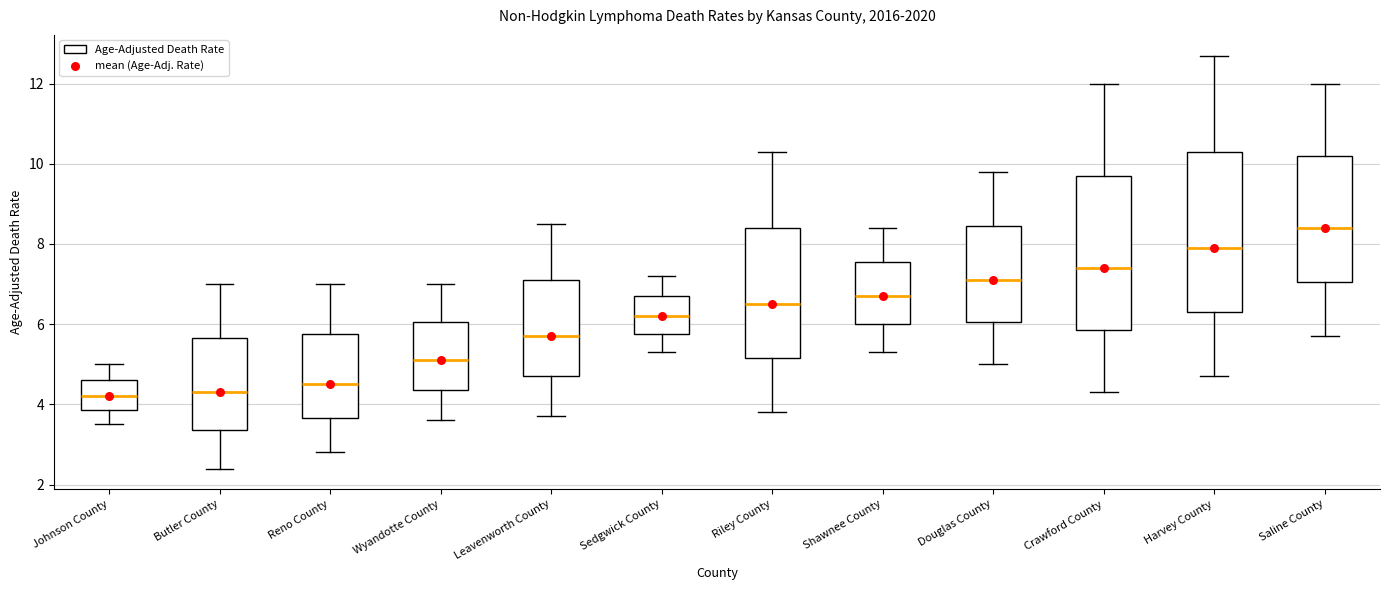

Reading left to right, read every box against the y-axis: the position of its median line, the range the box covers, and the ends of its whiskers. The values are not printed on the chart, so give them approximately, as read against the axis.

Johnson County: median 4.2, box 3.8 to 4.6, whiskers 3.6 to 5.0
Butler County: median 4.4, box 3.4 to 5.6, whiskers 2.4 to 7.0
Reno County: median 4.6, box 3.6 to 5.8, whiskers 2.8 to 7.0
Wyandotte County: median 5.2, box 4.4 to 6.0, whiskers 3.6 to 7.0
Leavenworth County: median 5.8, box 4.8 to 7.2, whiskers 3.8 to 8.6
Sedgwick County: median 6.2, box 5.8 to 6.8, whiskers 5.4 to 7.2
Riley County: median 6.6, box 5.2 to 8.4, whiskers 3.8 to 10.4
Shawnee County: median 6.8, box 6.0 to 7.6, whiskers 5.4 to 8.4
Douglas County: median 7.2, box 6.0 to 8.4, whiskers 5.0 to 9.8
Crawford County: median 7.4, box 5.8 to 9.8, whiskers 4.4 to 12.0
Harvey County: median 8.0, box 6.4 to 10.4, whiskers 4.8 to 12.8
Saline County: median 8.4, box 7.0 to 10.2, whiskers 5.8 to 12.0